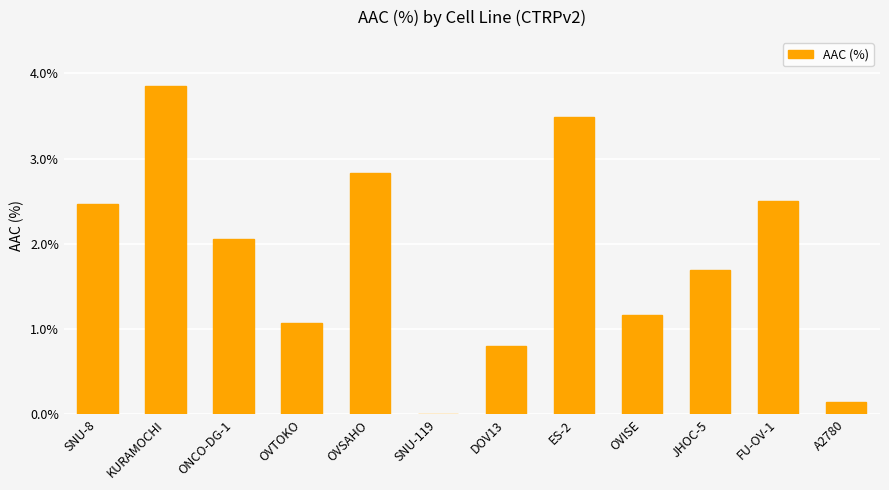

The value at DOV13 is 0.8. True or false?

True